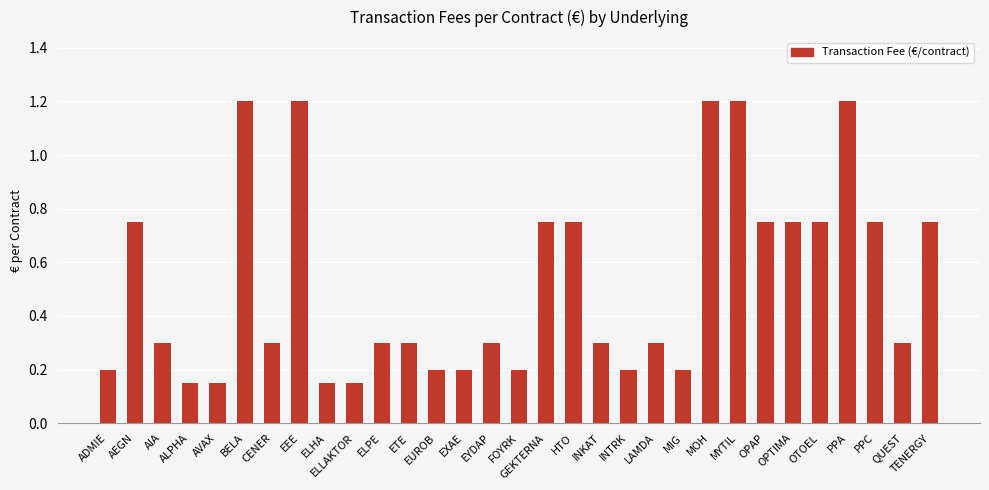

What is the sum of all values?

16.2